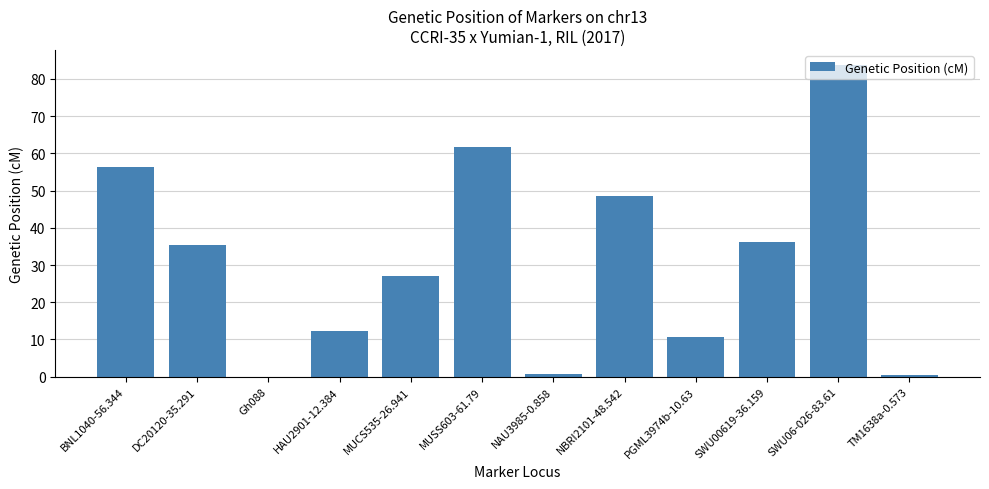

Between NBRI2101-48.542 and MUCS535-26.941, which is larger?

NBRI2101-48.542